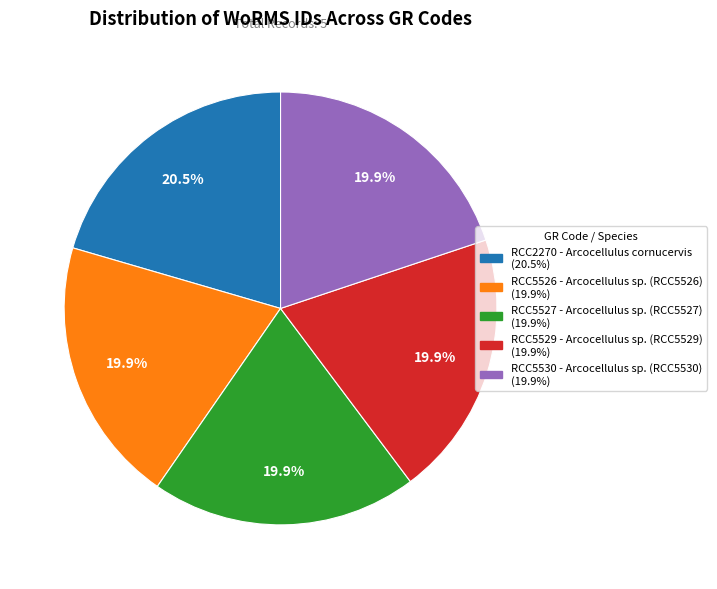

Is there any slice that represents more than half of the pie?

No